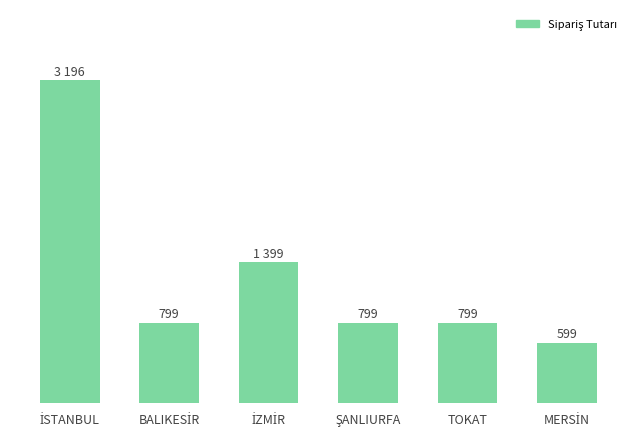

What is the label of the 3rd bar from the left?

İZMİR